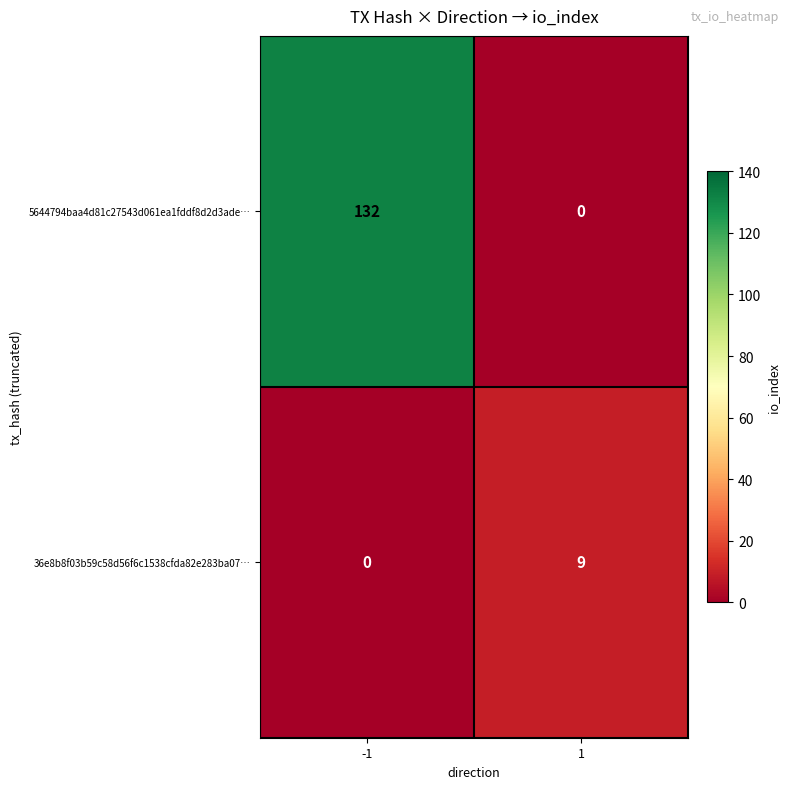

What is the difference between the highest and lowest values at 1?

9